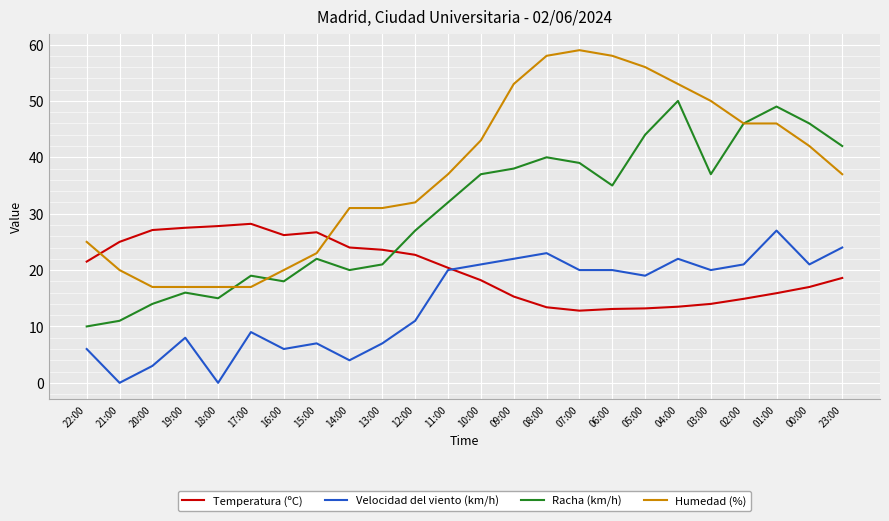

What value does the Humedad (%) series have at 02:00?

46.0